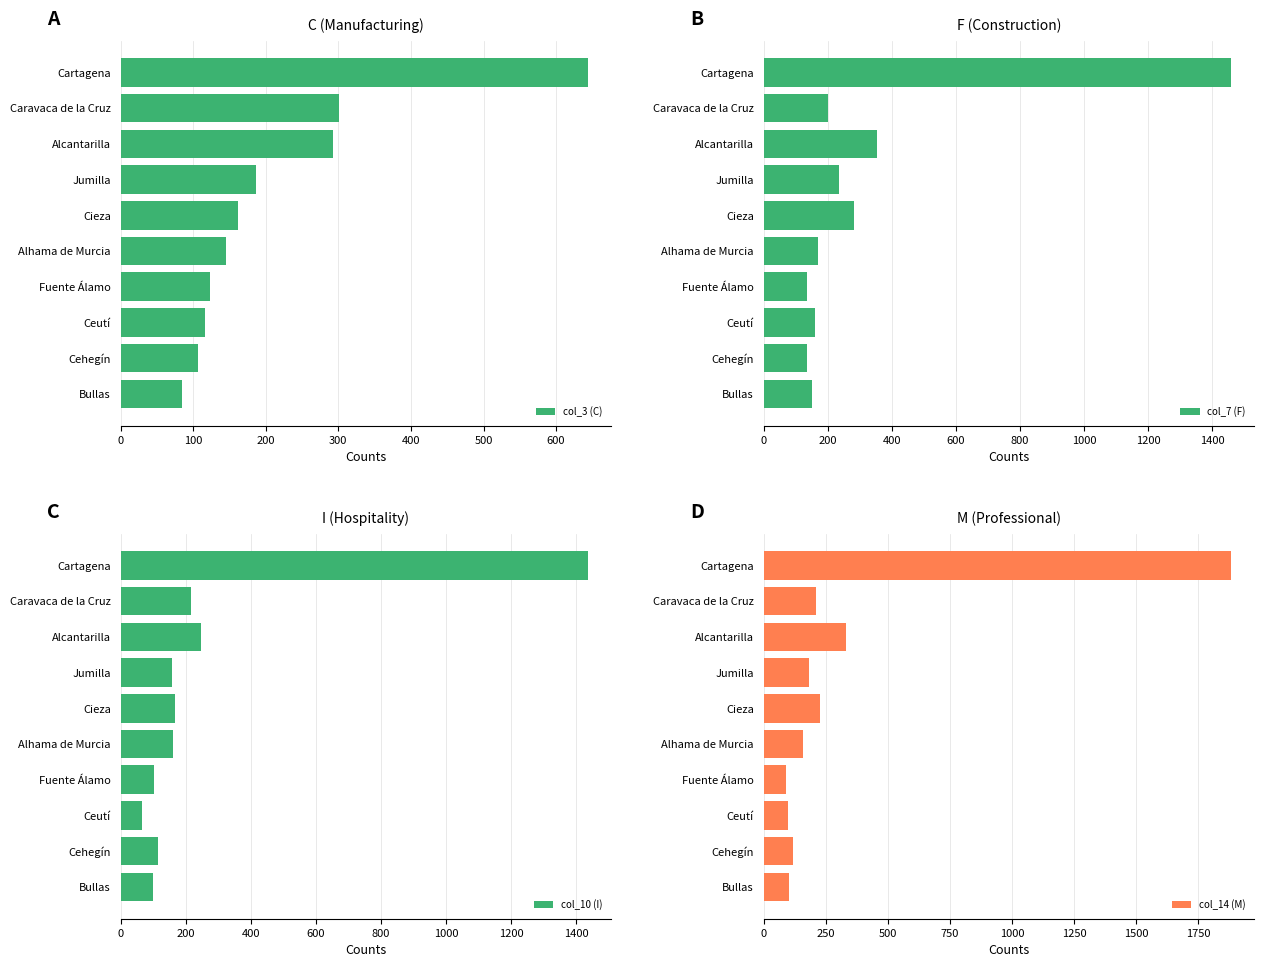

What is the sum of the col_7 (F) values at Bullas and Alhama de Murcia?

321